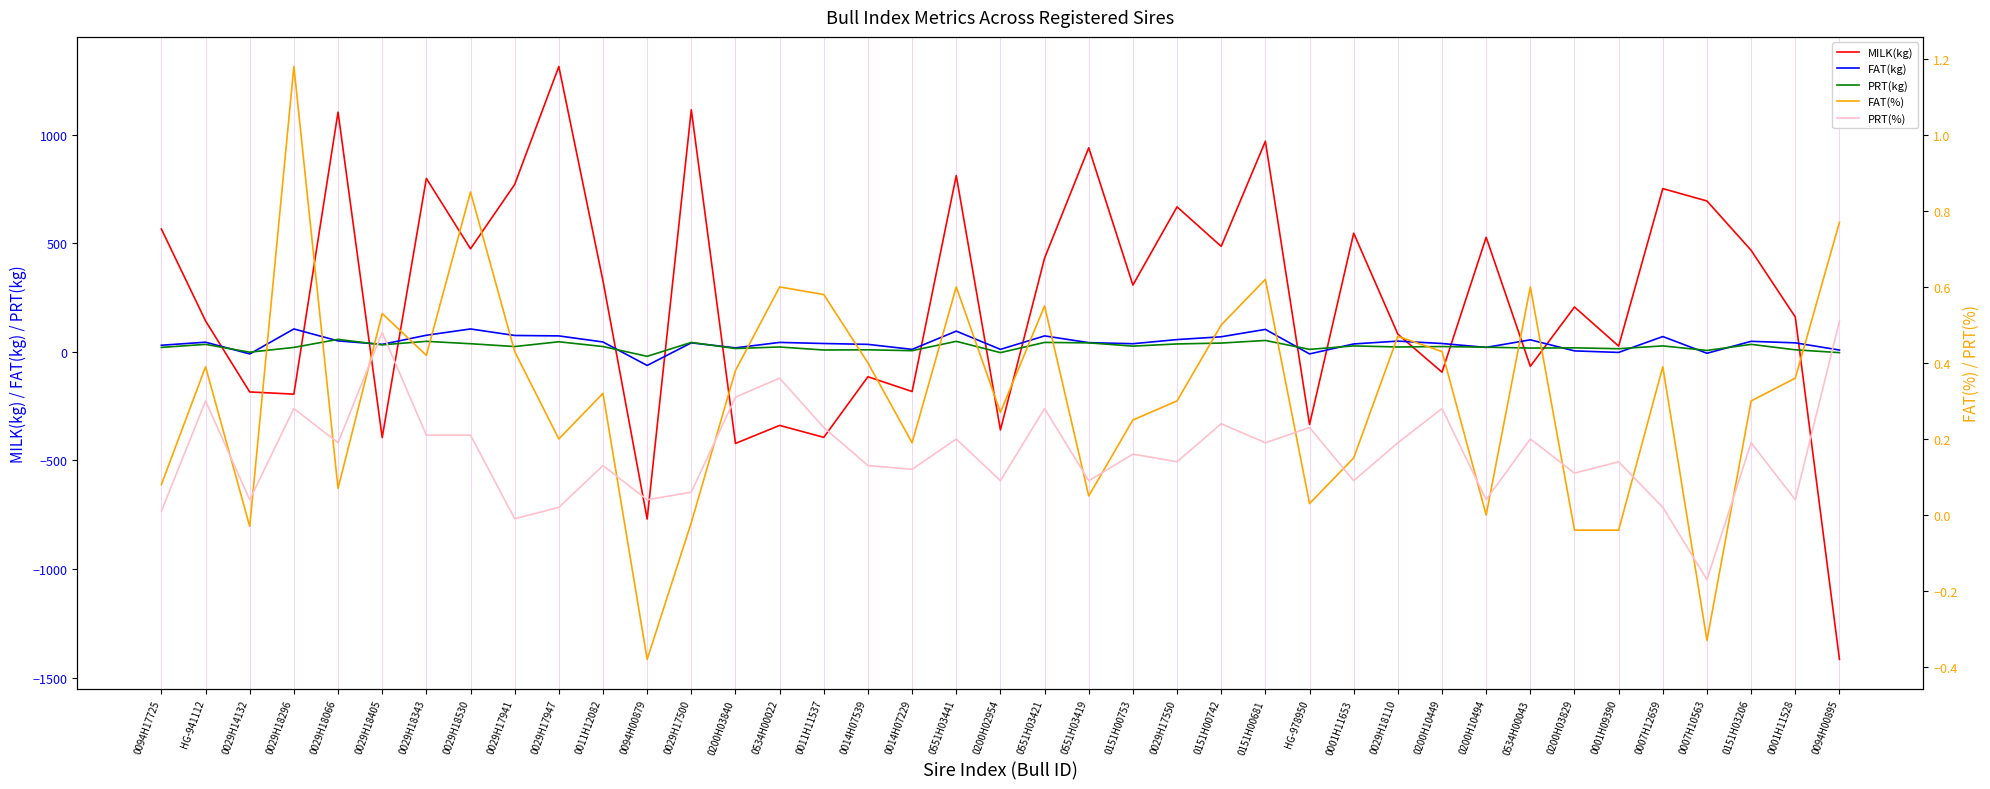

List the series in order of their peak value, highest first.

MILK(kg), FAT(kg), PRT(kg), FAT(%), PRT(%)